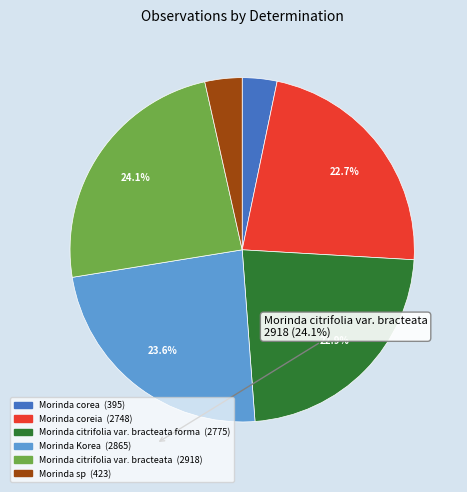

Does any single category account for the majority?

No